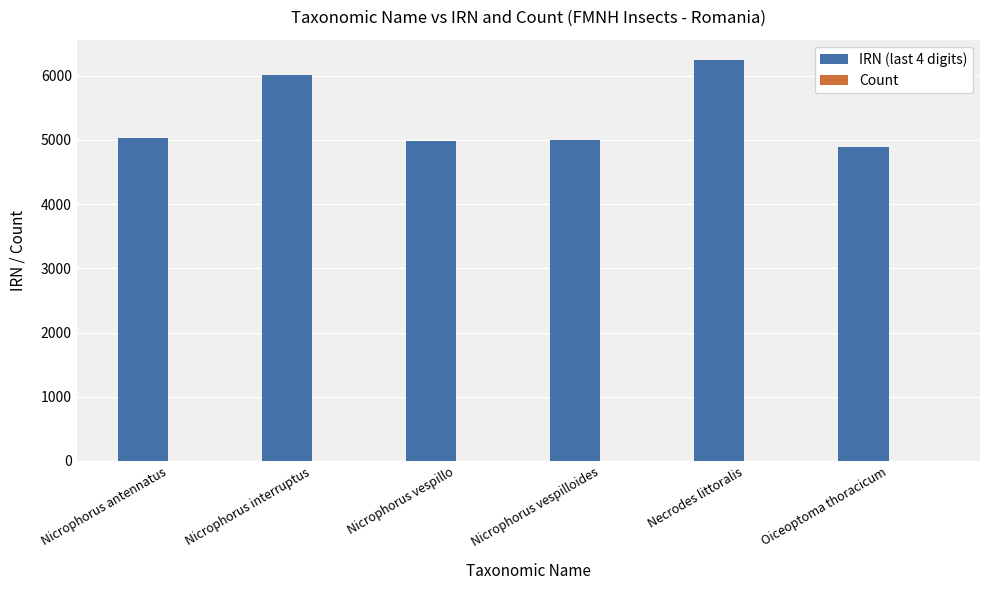

Which series changed the most between Nicrophorus antennatus and Nicrophorus interruptus?

IRN (last 4 digits)